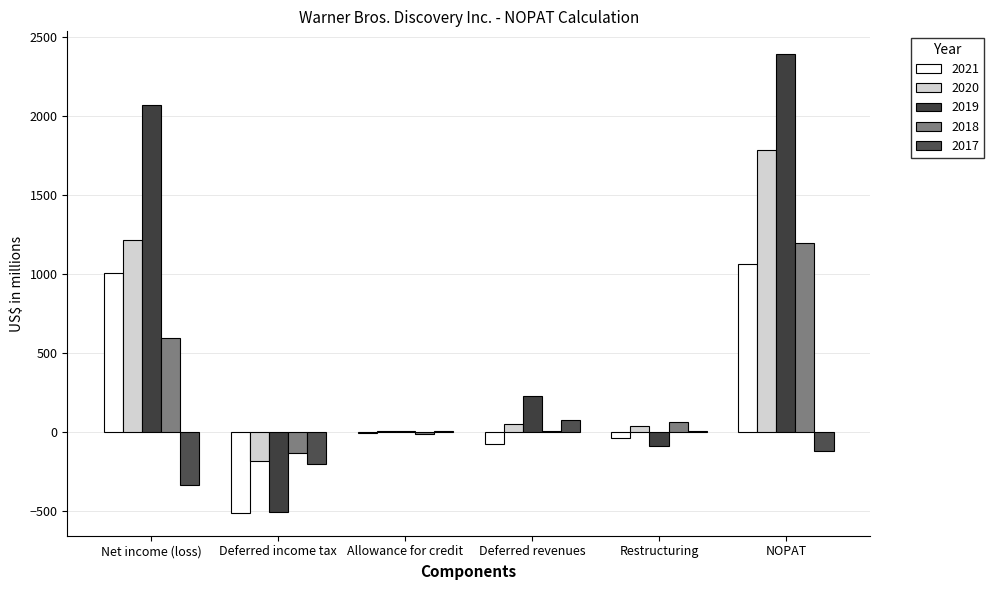

What is the highest value of the 2020 series?

1788